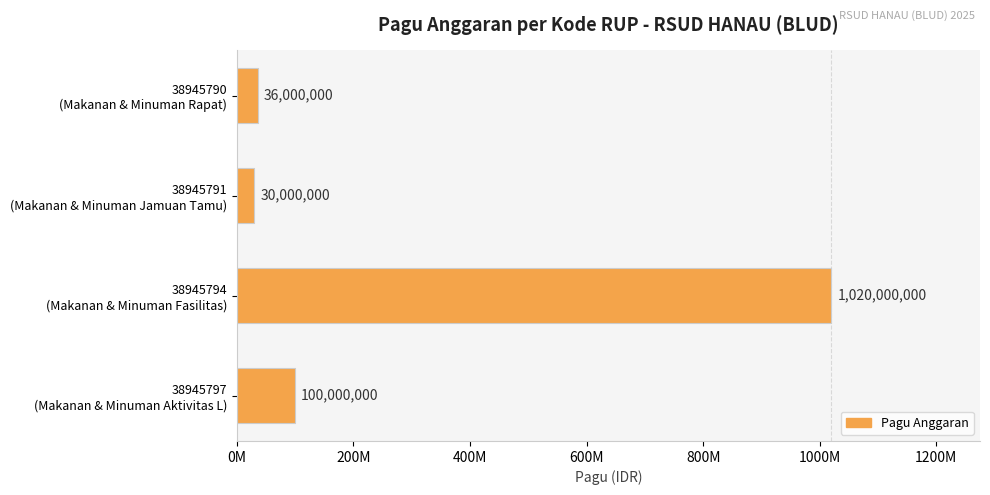

Which category has the highest value across all series?

38945794
(Makanan & Minuman Fasilitas)